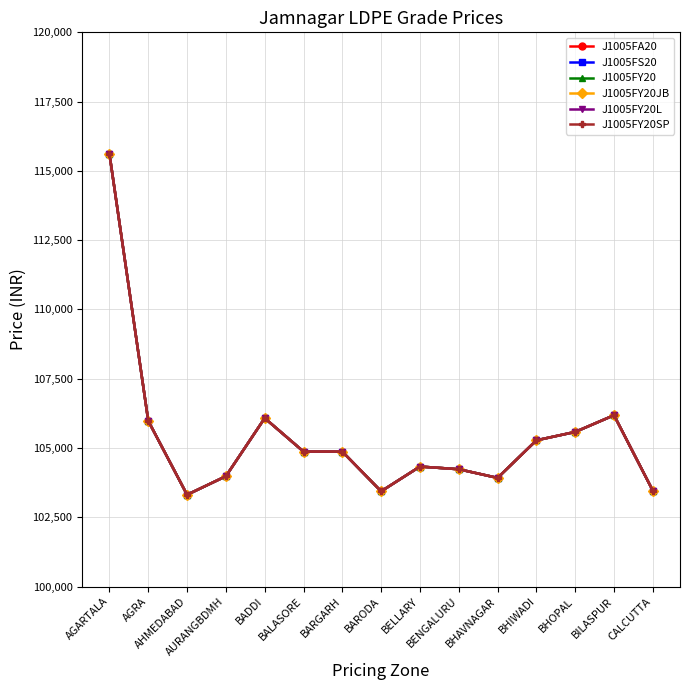

True or false: J1005FY20 and J1005FY20SP cross at least once.

False